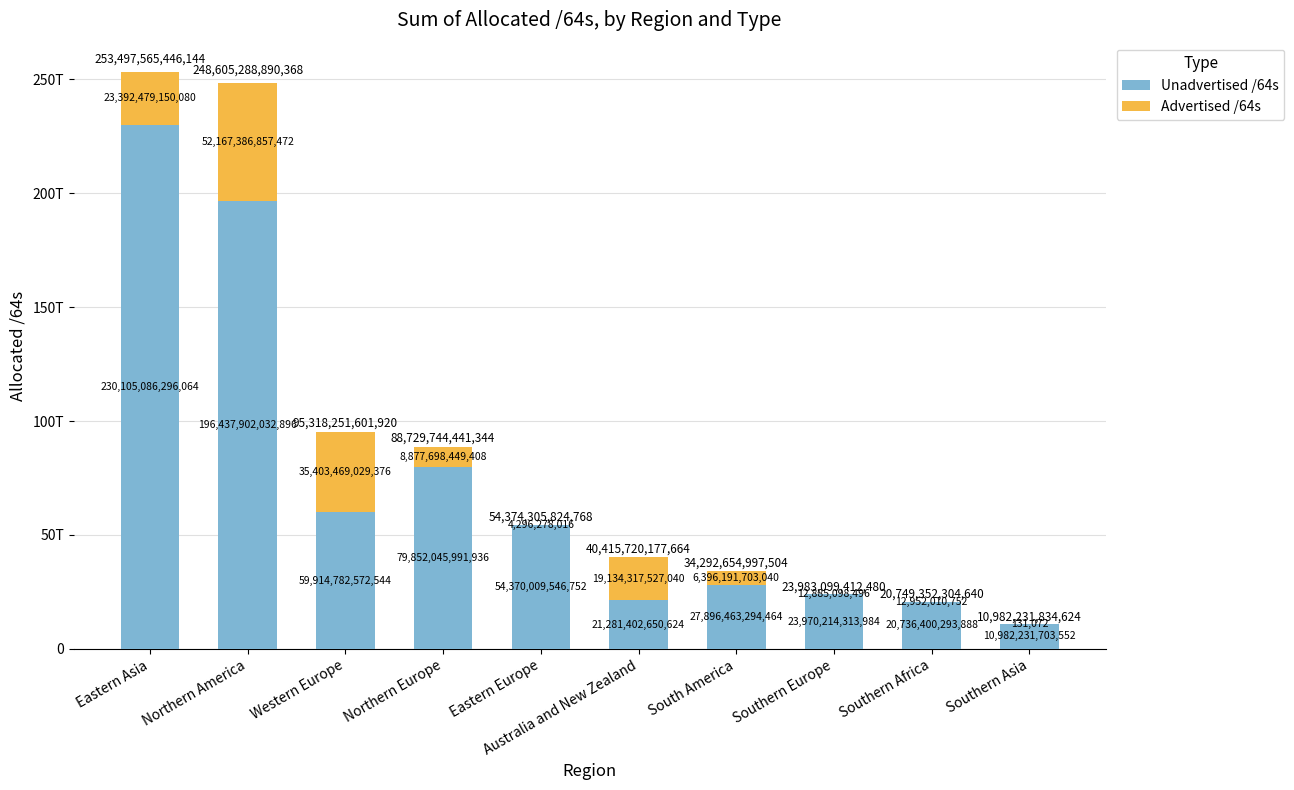

Is it true that Advertised /64s equals 212900 at Southern Asia?

False